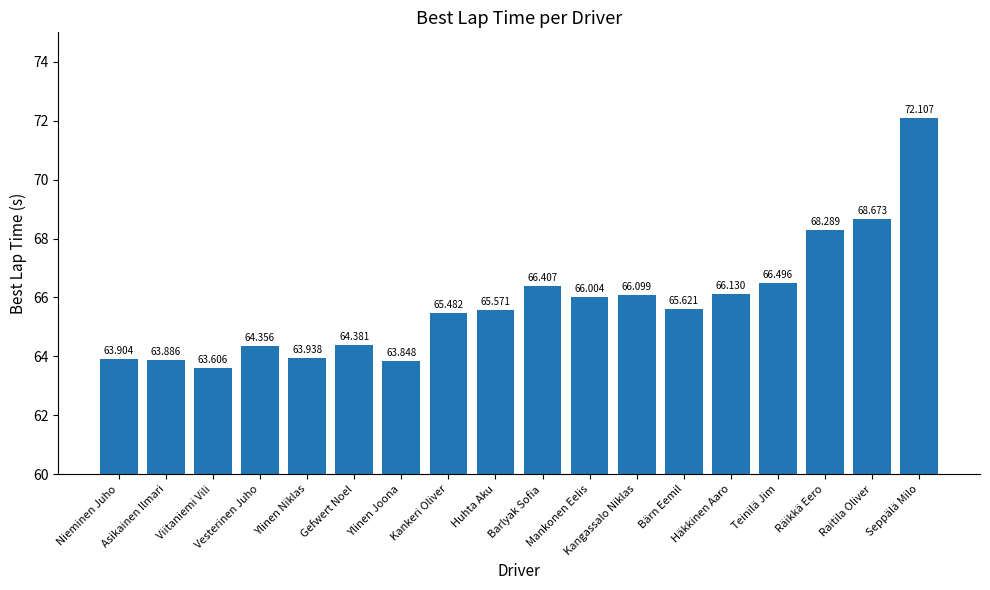

At which label does the data first exceed 65?

Kankeri Oliver